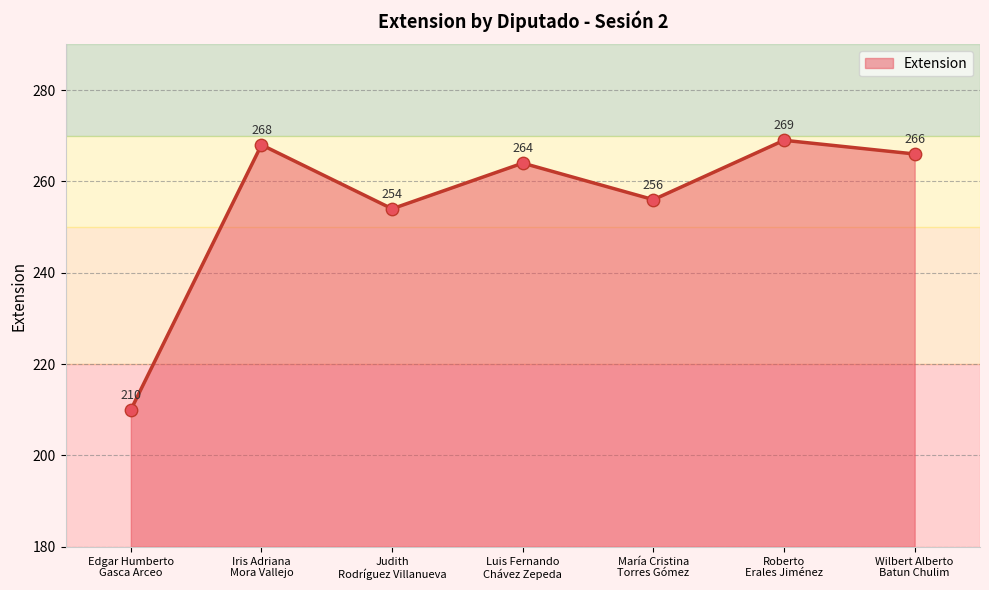

What is the change in value from Judith
Rodríguez Villanueva to María Cristina
Torres Gómez?

+2